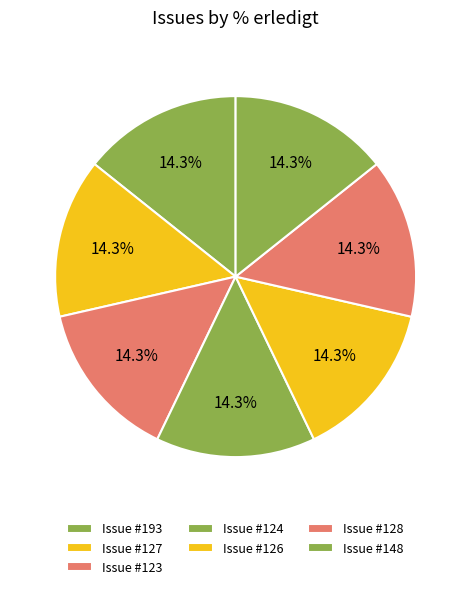

Count the number of slices in the pie.

7